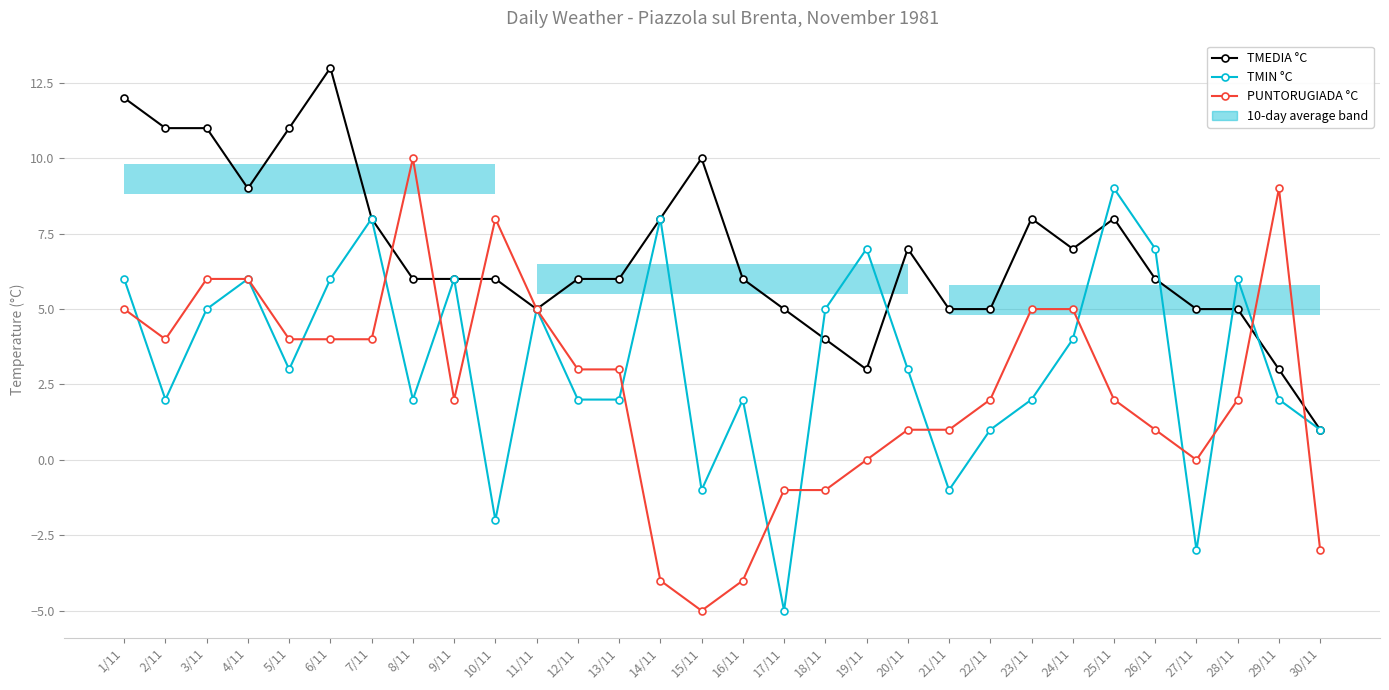

Is it true that PUNTORUGIADA °C equals 4 at 5/11?

True